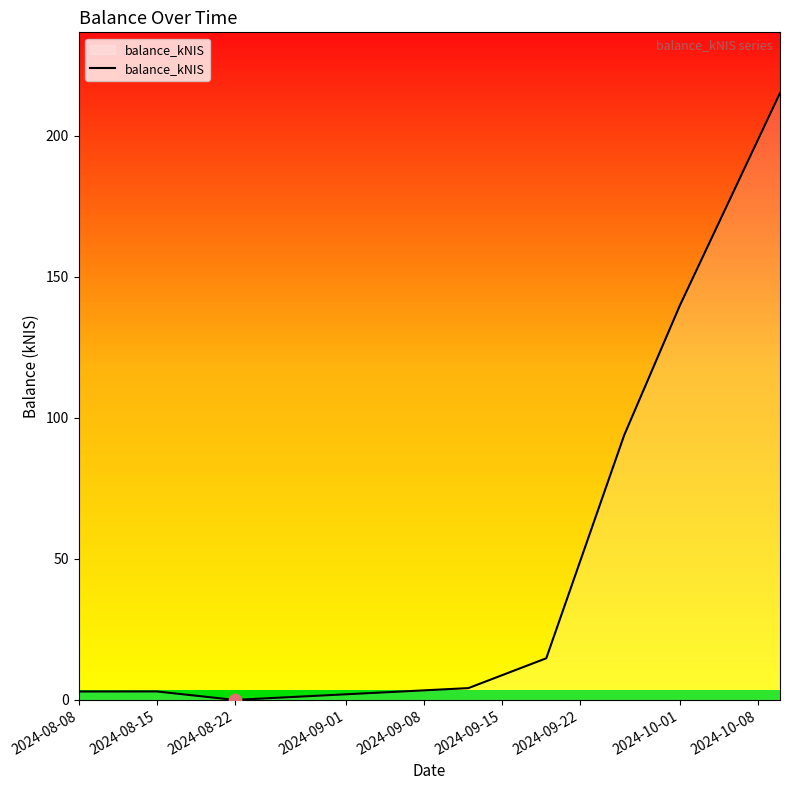

What is the maximum value for balance_kNIS?

215.1